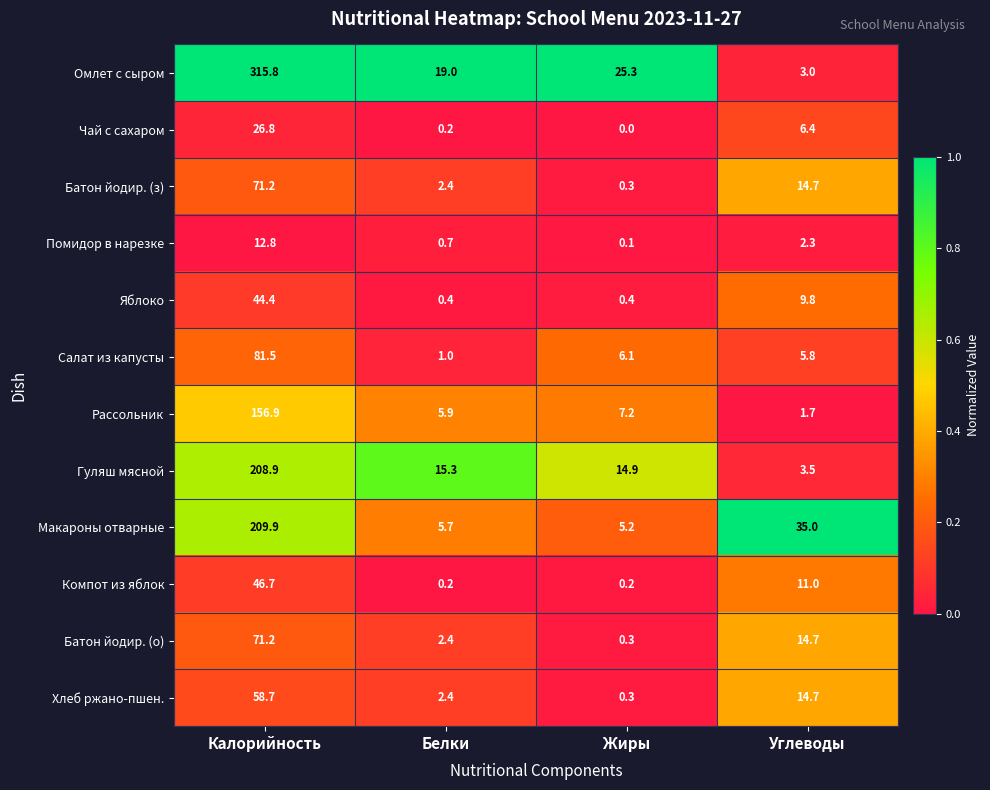

What is the average value of the Макароны отварные series?

64.0